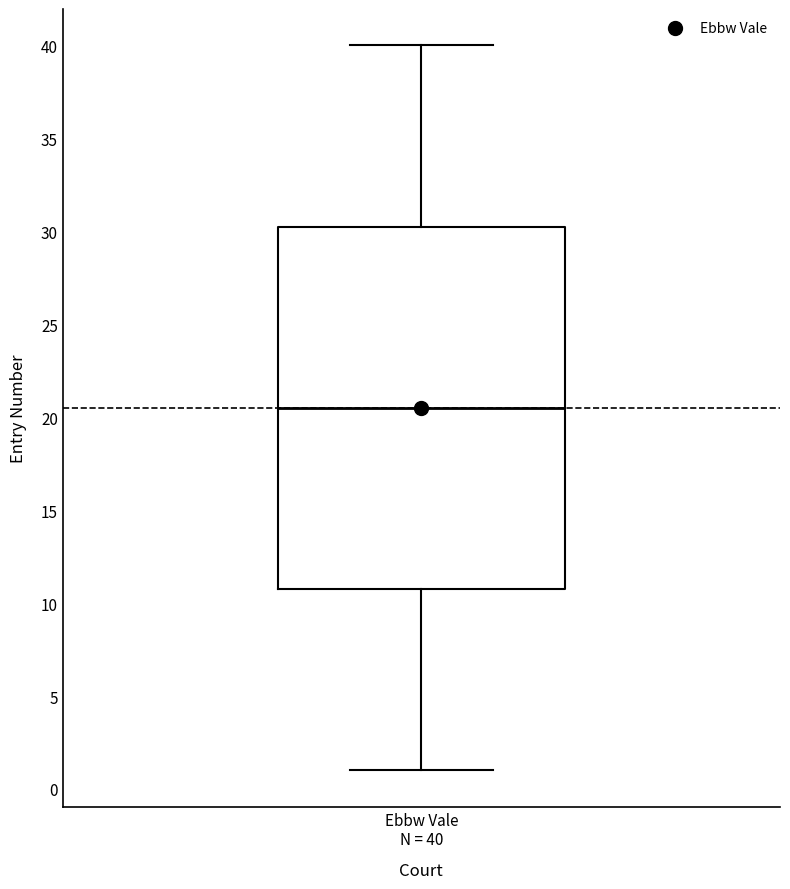

Transcribe this box plot: give where the median line is, the range the box spans, and where the two whiskers end, as read against the y-axis. The values are not printed on the chart, so give them approximately, as read against the axis.

median 20.5, box 11.0 to 30.5, whiskers 1.0 to 40.0